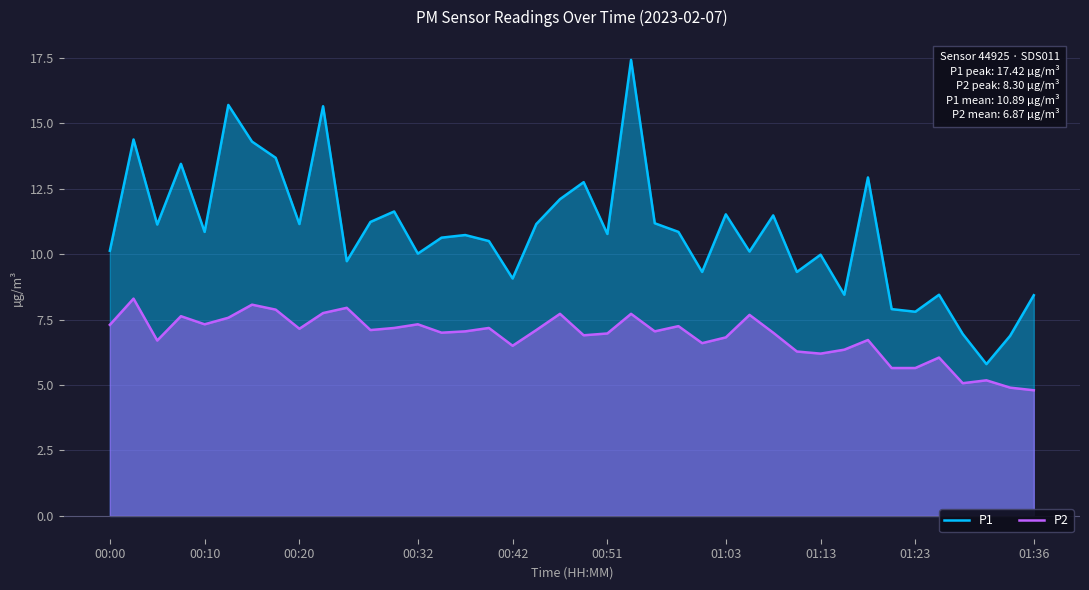

How many lines are shown in the chart?

2